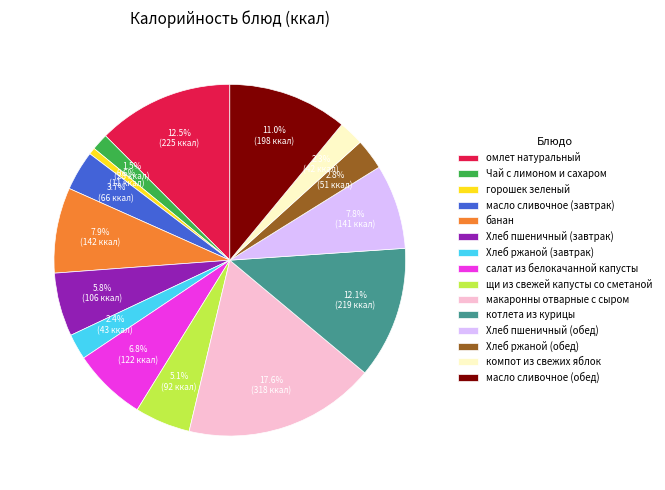

What percentage is the щи из свежей капусты со сметаной slice, to the nearest percent?

5%